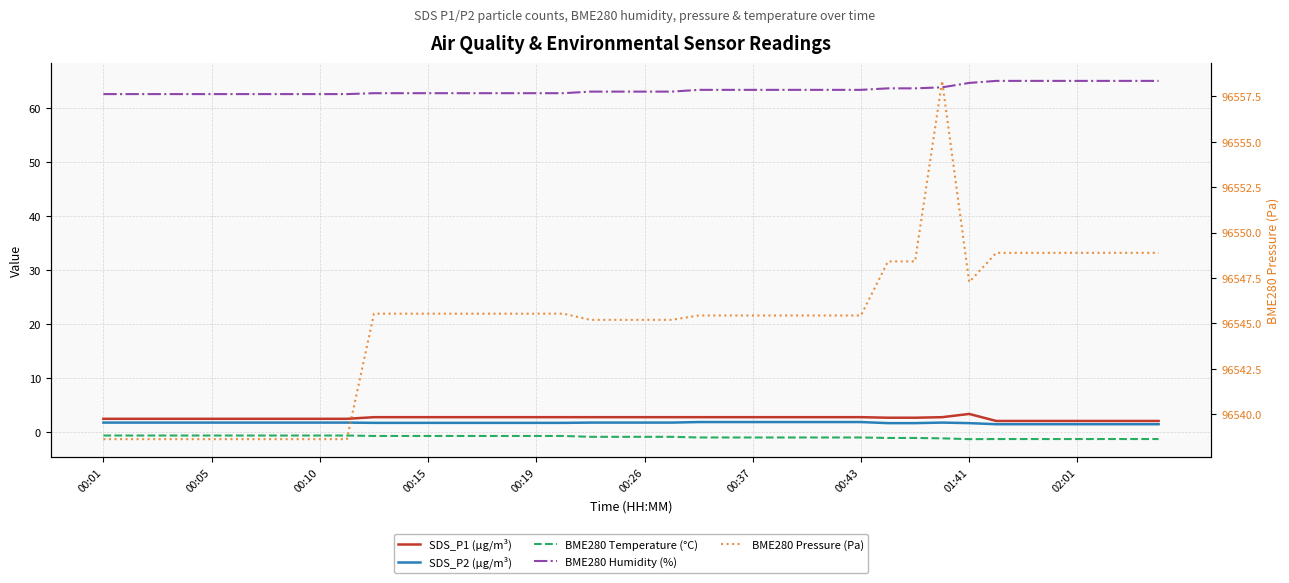

What are all the series names shown in the legend?

SDS_P1 (µg/m³), SDS_P2 (µg/m³), BME280 Temperature (°C), BME280 Humidity (%), BME280 Pressure (Pa)